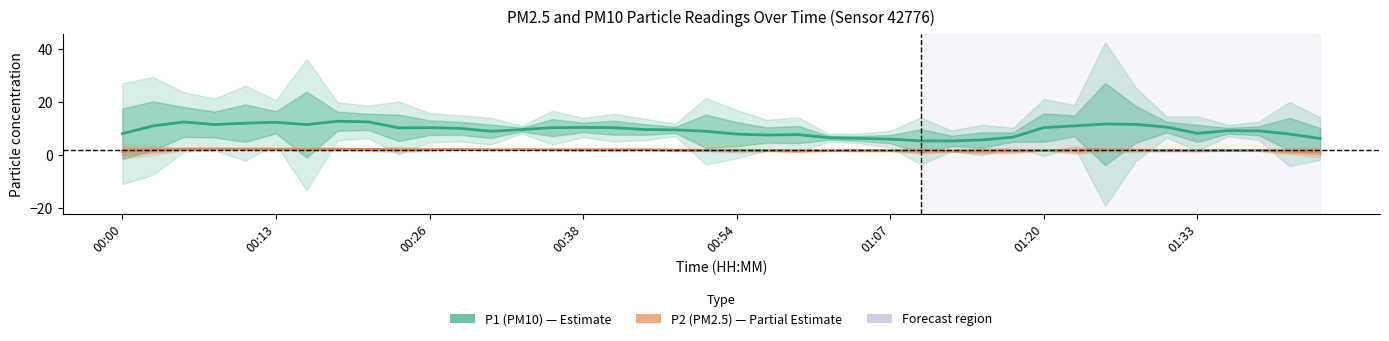

What are all the series names shown in the legend?

P1 (PM10), P2 (PM2.5)